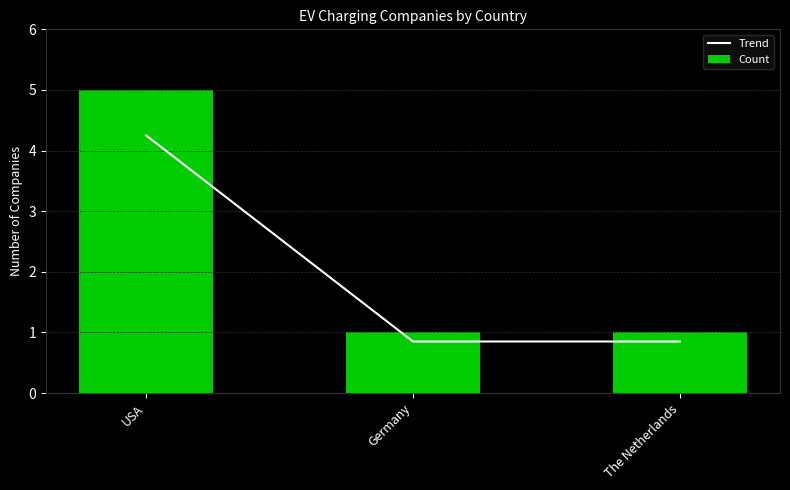

What position from the right is Germany?

2